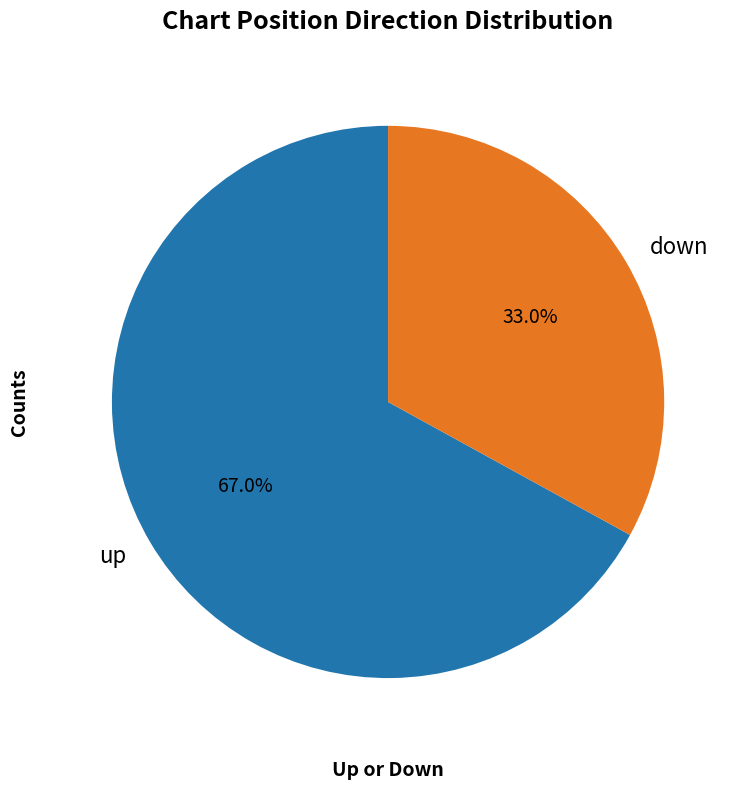

How many segments does this pie chart have?

2